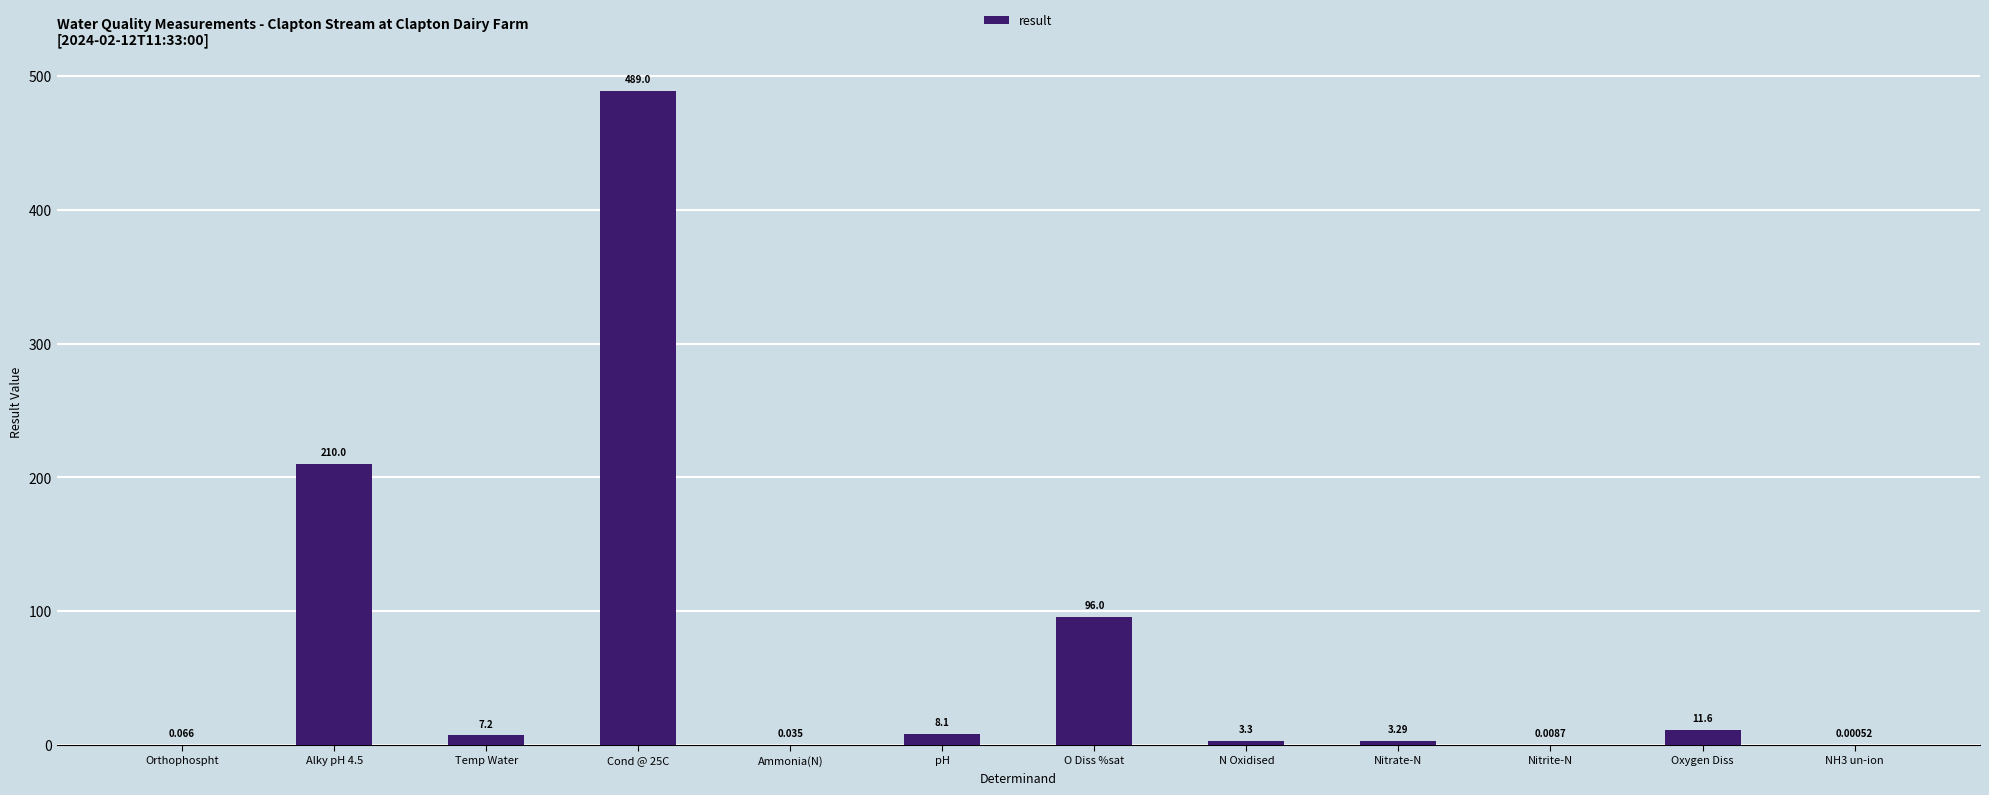

How many categories are shown in the chart?

12